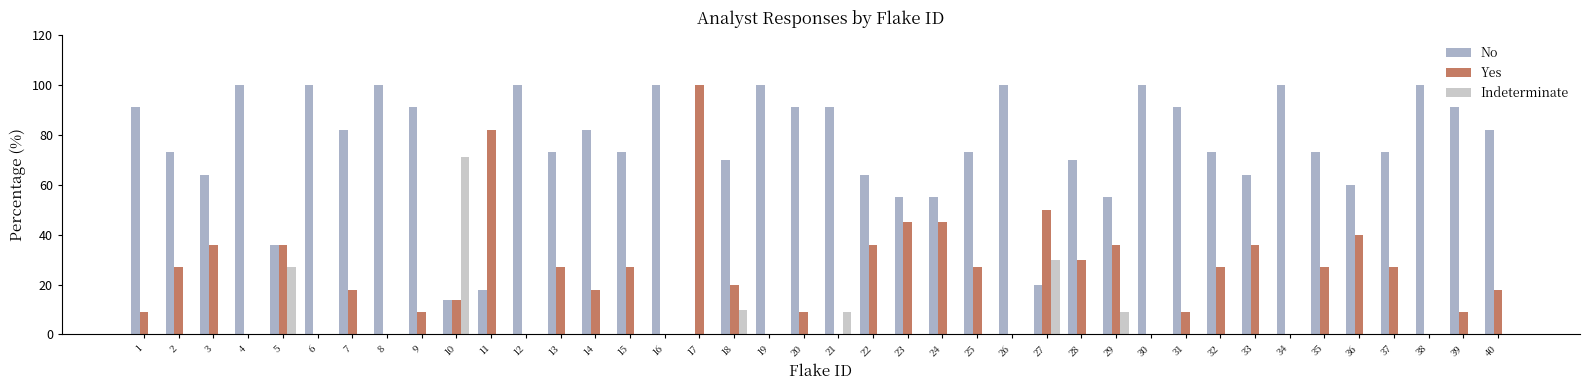

What is the highest value of the Indeterminate series?

71